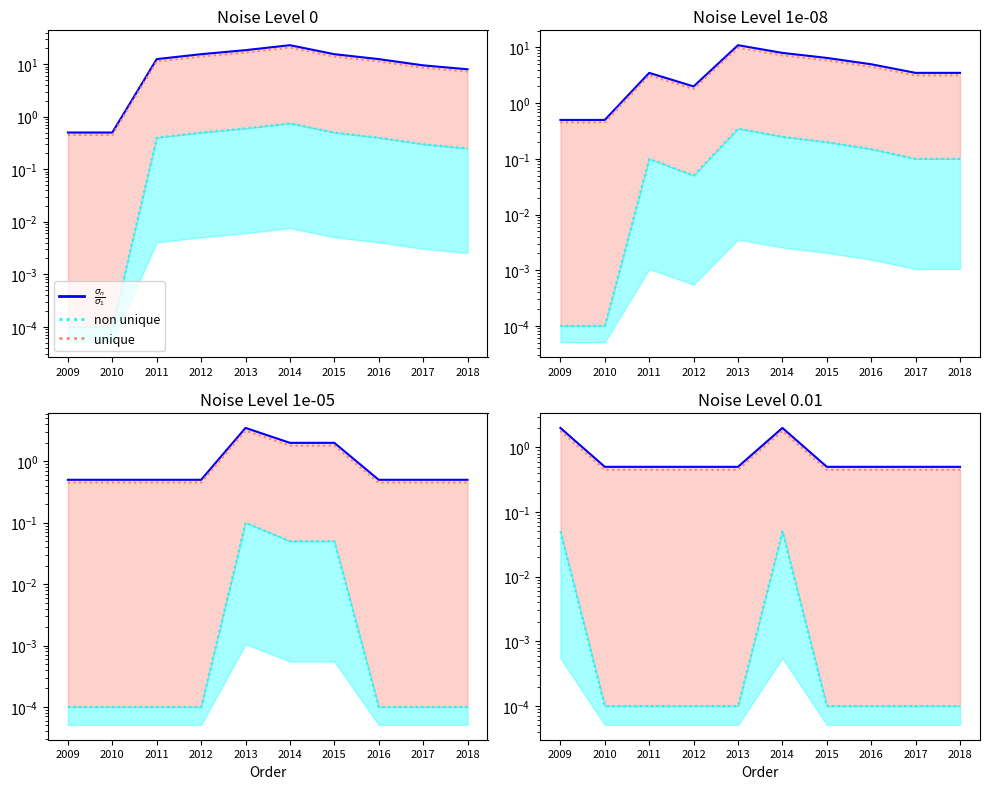

What is the value of the South Carolina point at the 8th from the left?

0.5